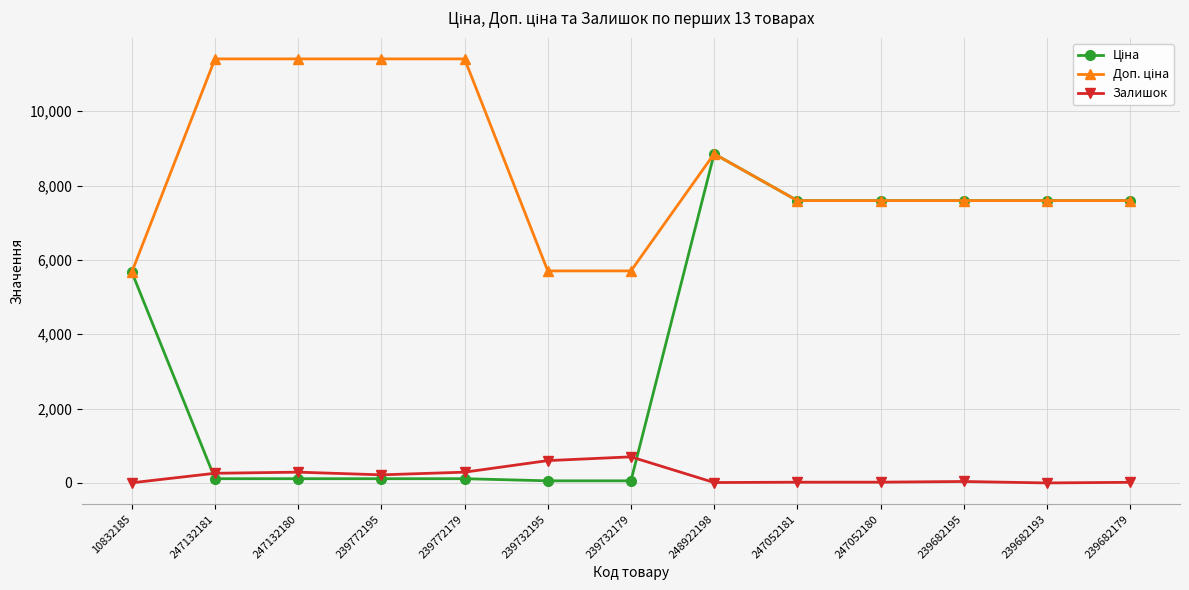

The value of Залишок at 239732179 is 702.0. True or false?

True